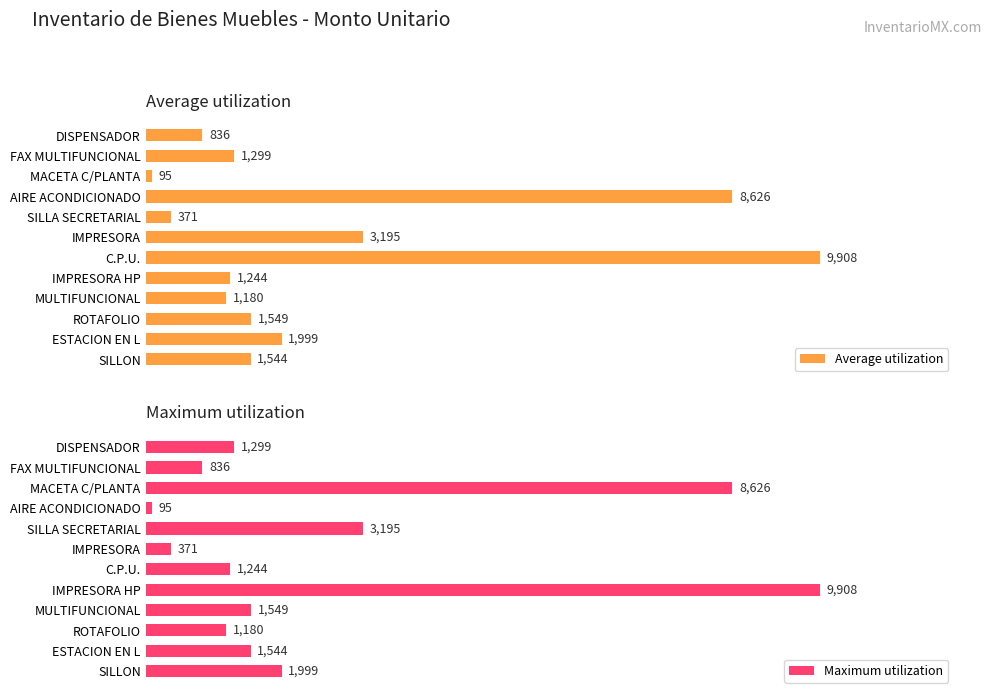

How many data points in Maximum utilization are less than 1544?

6